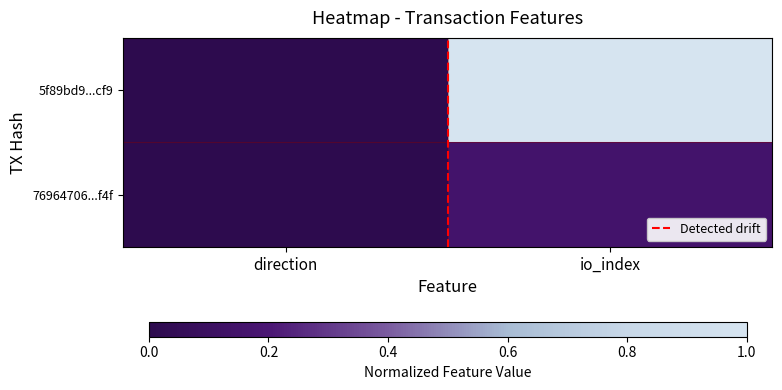

At how many categories does at least one series exceed 0?

2